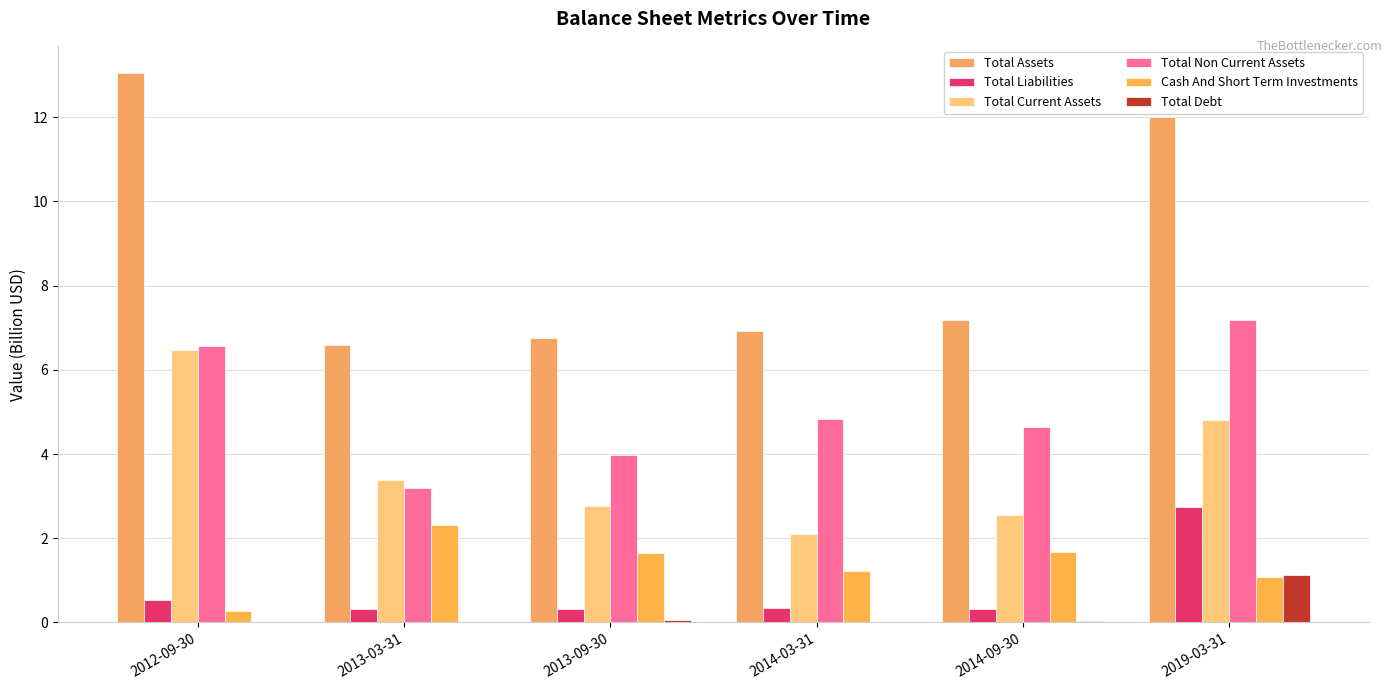

Where does the Total Assets series first go above 7?

2012-09-30